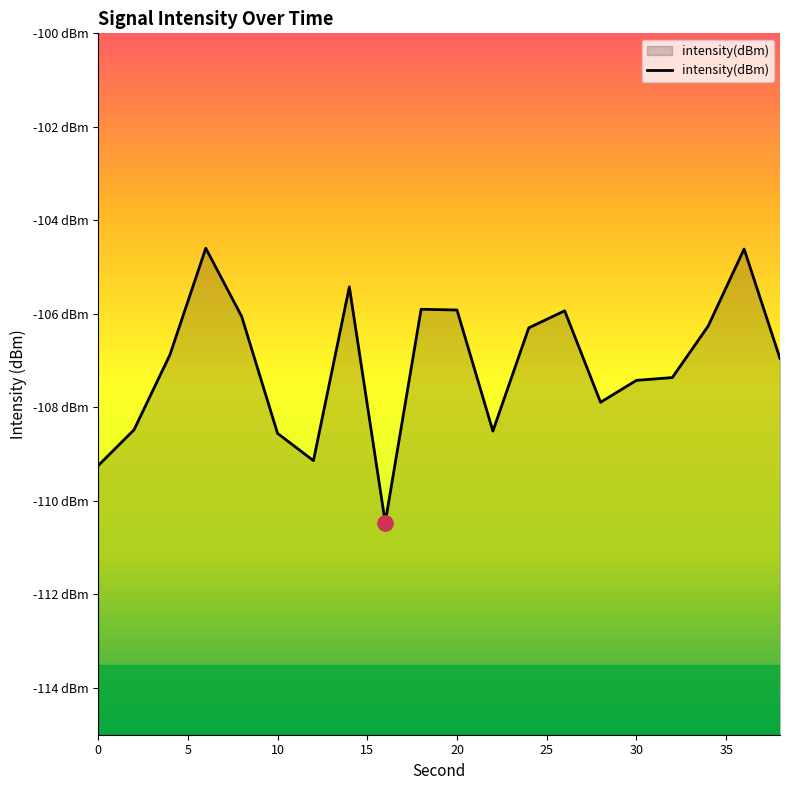

How many points are lower than both their immediate neighbors (excluding endpoints)?

4